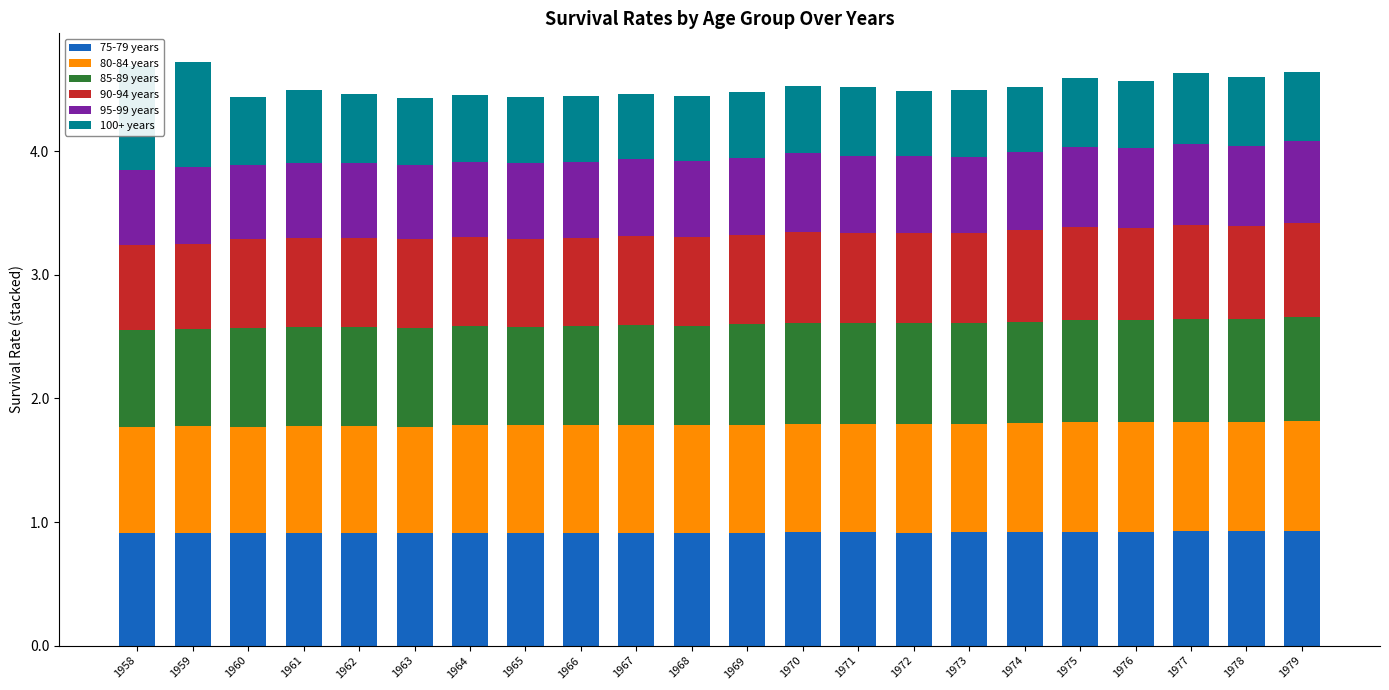

What is the total value across all series at 1959?

4.7